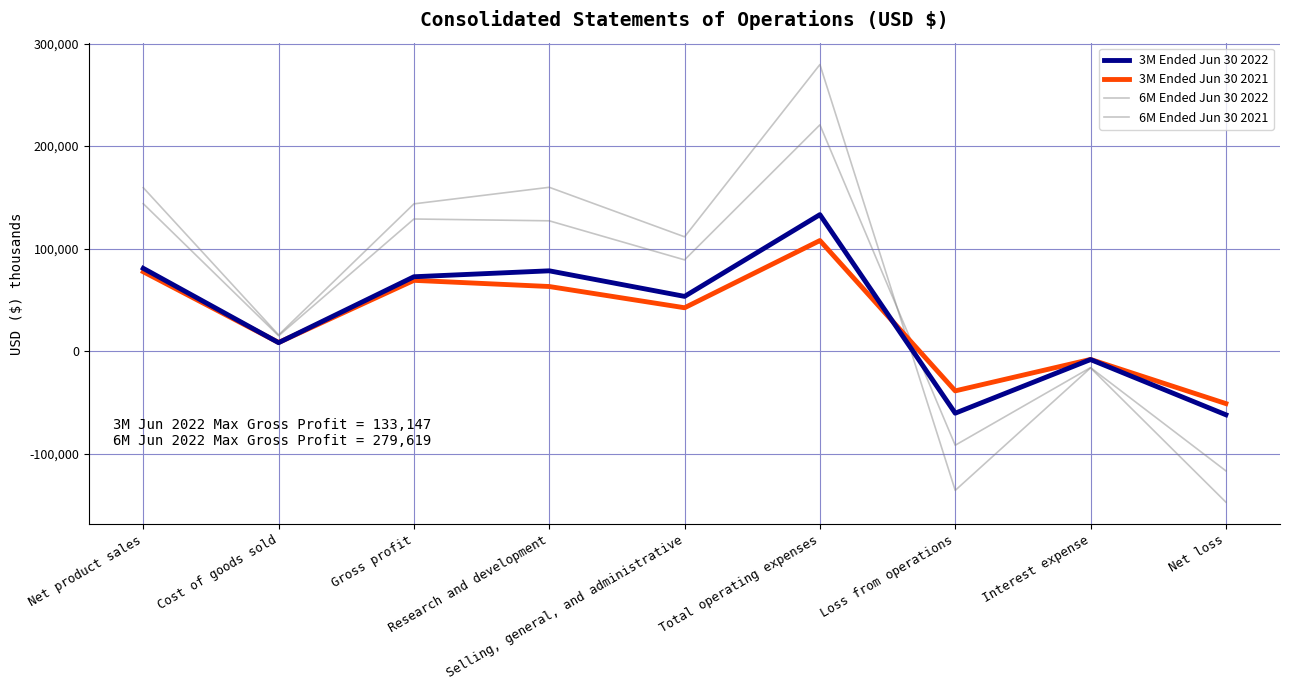

Does the chart have visible grid lines?

Yes